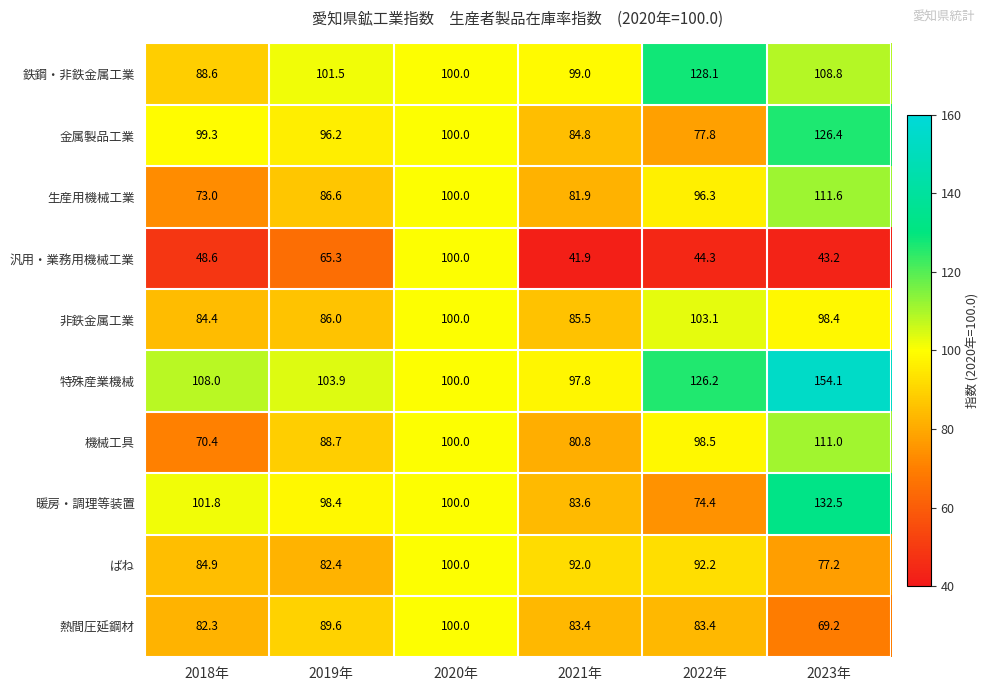

The value of ばね at 2019年 is 82.4. True or false?

True